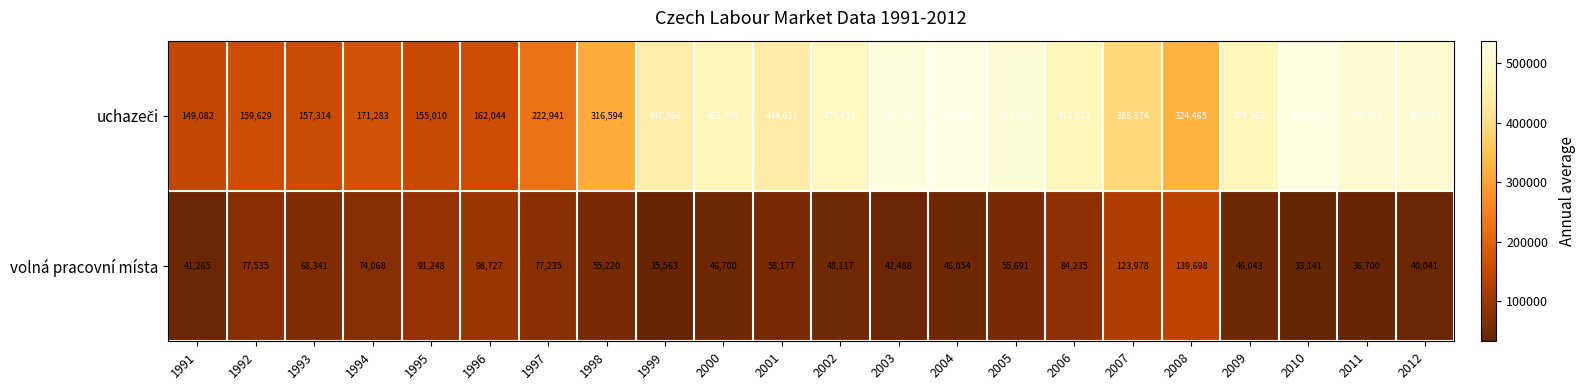

What is the difference between the maximum and minimum values in the volná pracovní místa series?

106557